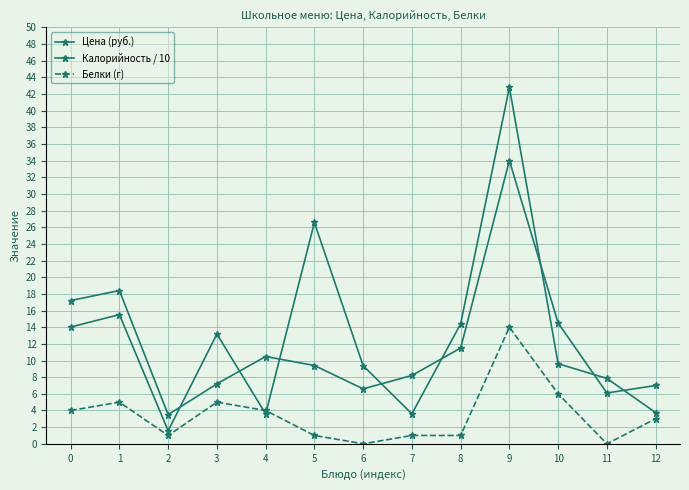

Which series has the widest spread of values?

Цена (руб.)